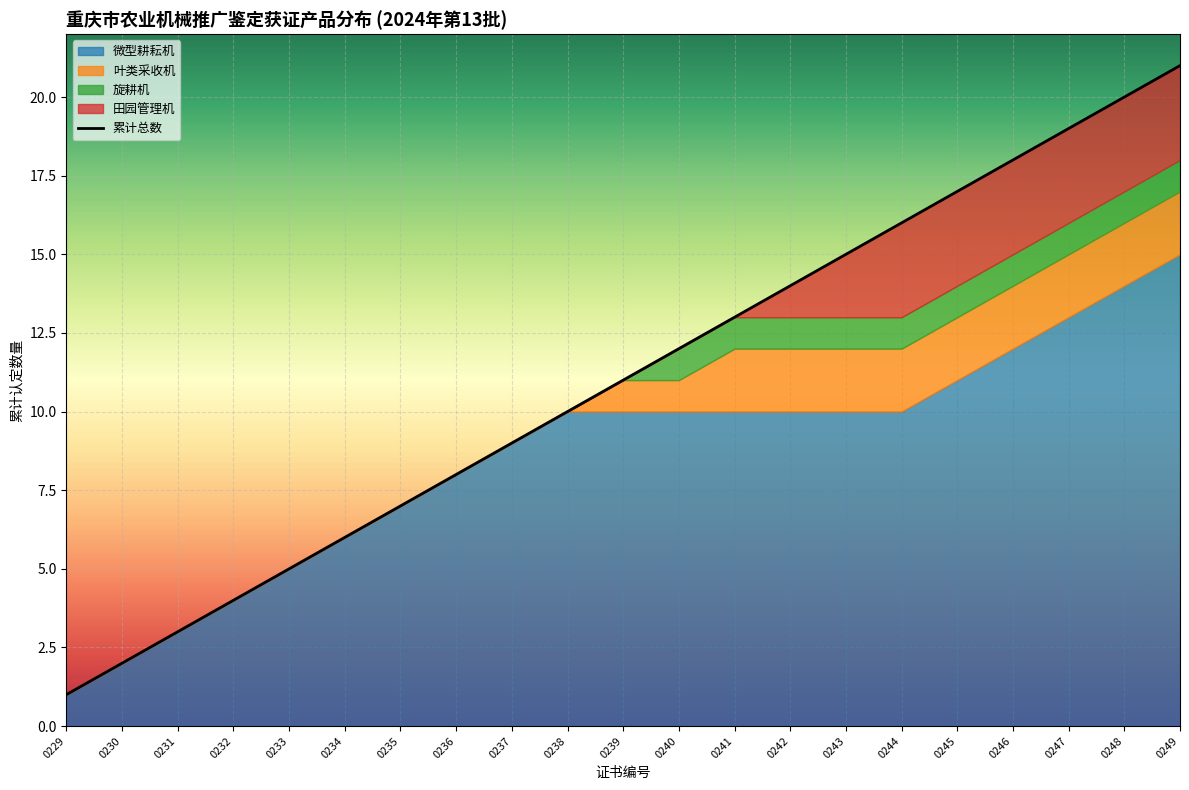

What is the value of the 5th point from the left?

5